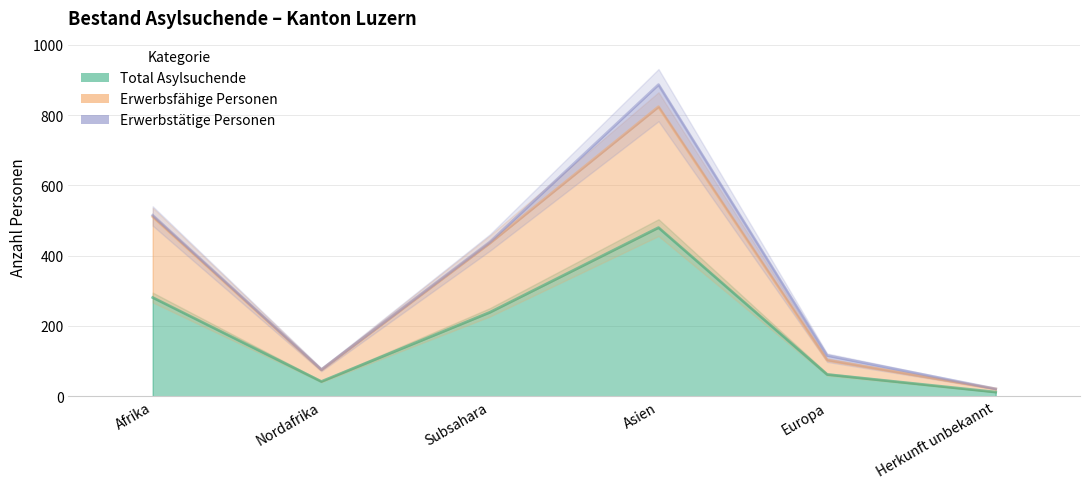

Which category has the lowest value in the Total Asylsuchende series?

Herkunft unbekannt